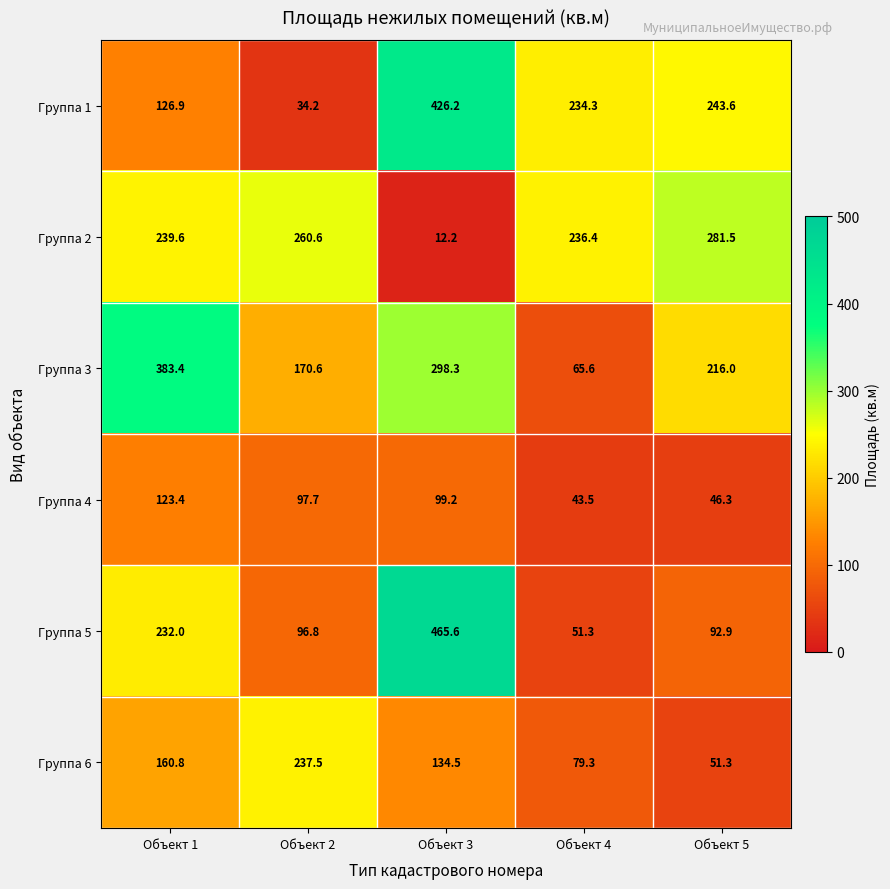

At how many categories does at least one series exceed 127?

5